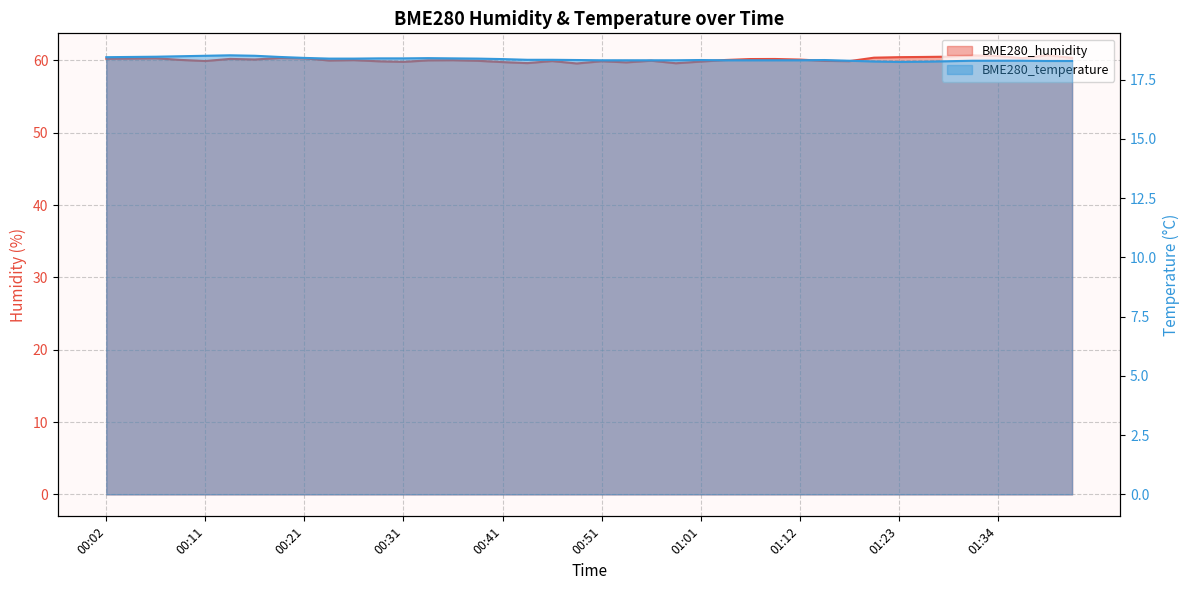

At how many categories does at least one series exceed 51?

40